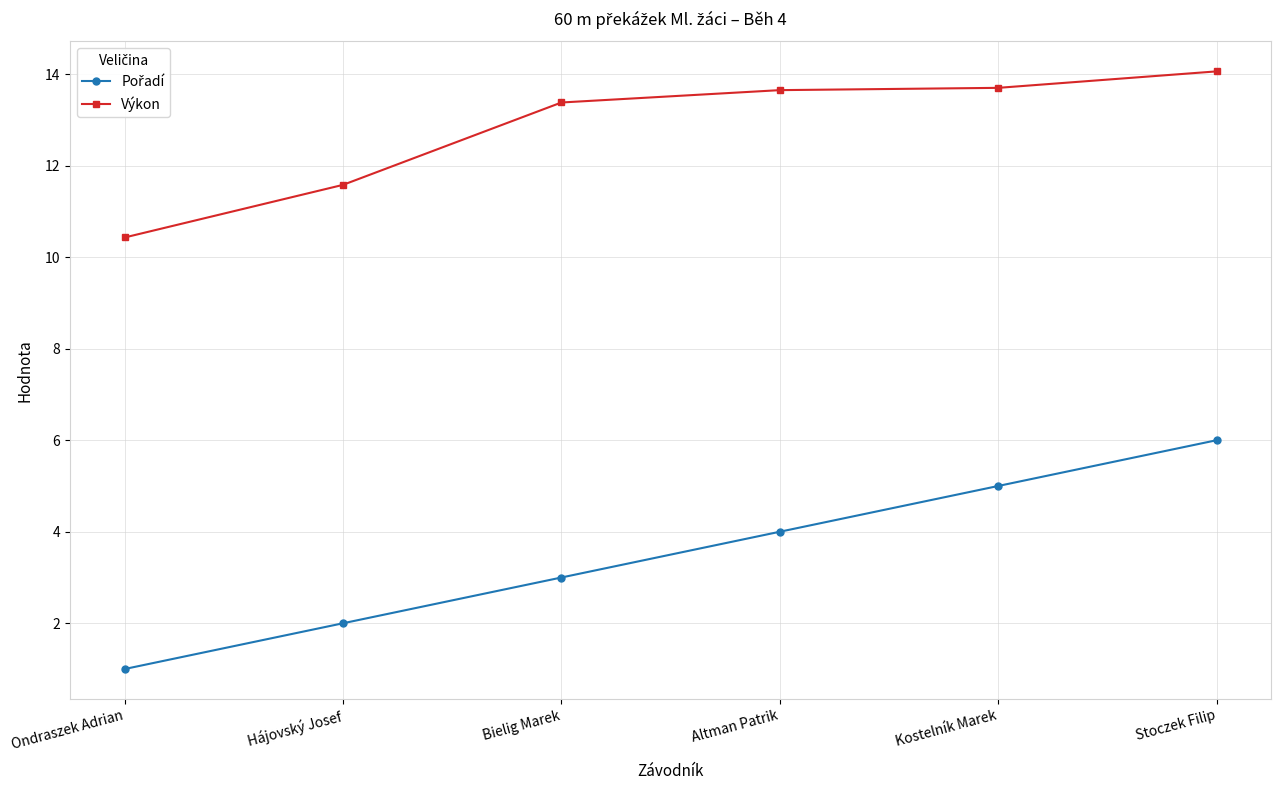

Count the number of data series in this chart.

2